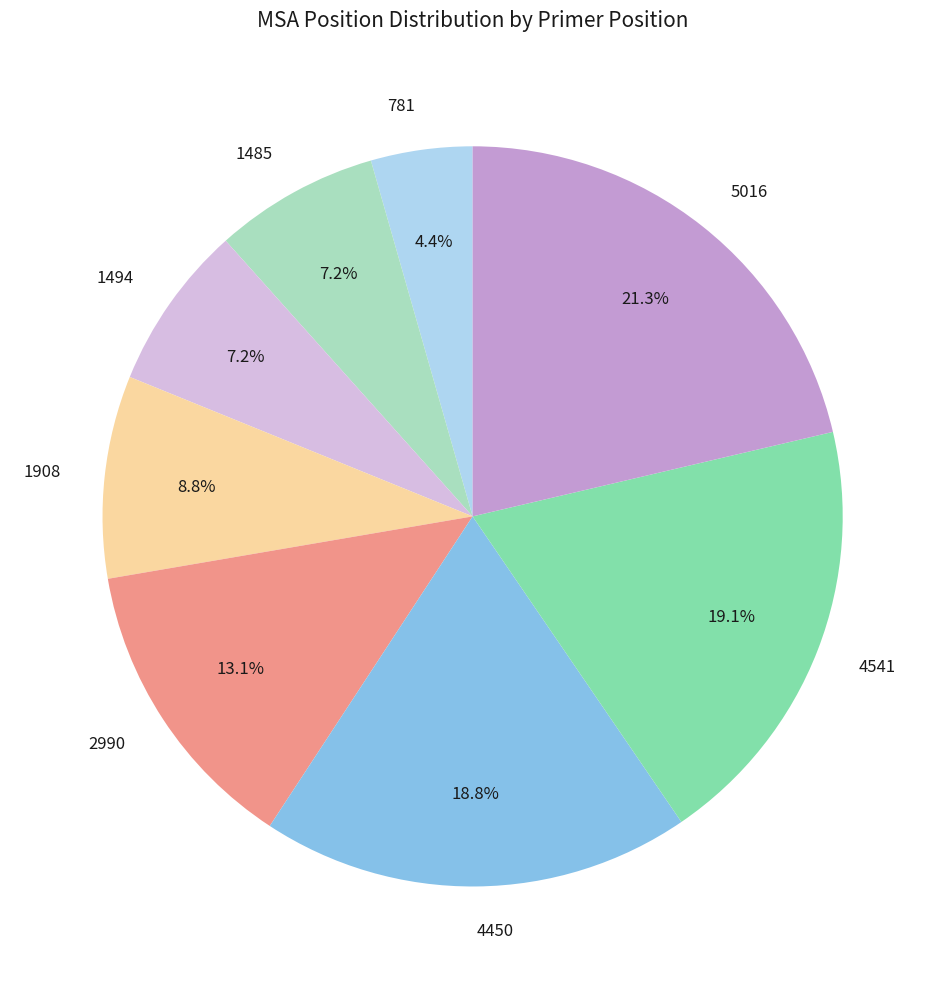

Which has a higher value, 5016 or 1485?

5016